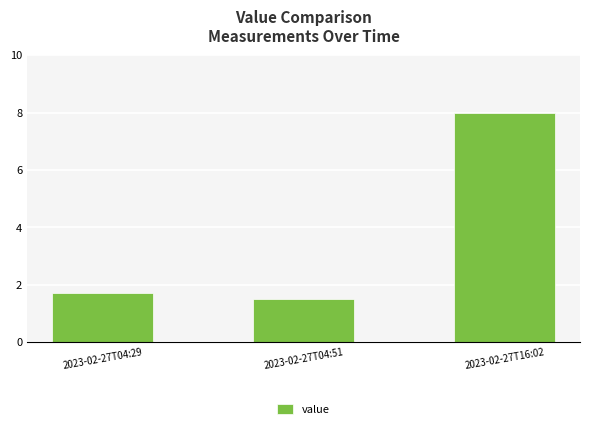

What is the difference between the values at 2023-02-27T16:02 and 2023-02-27T04:51?

6.5